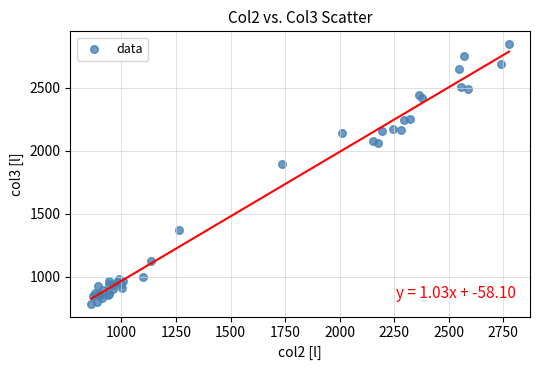

What Y value in the scatter plot is closest to 1817?

1900